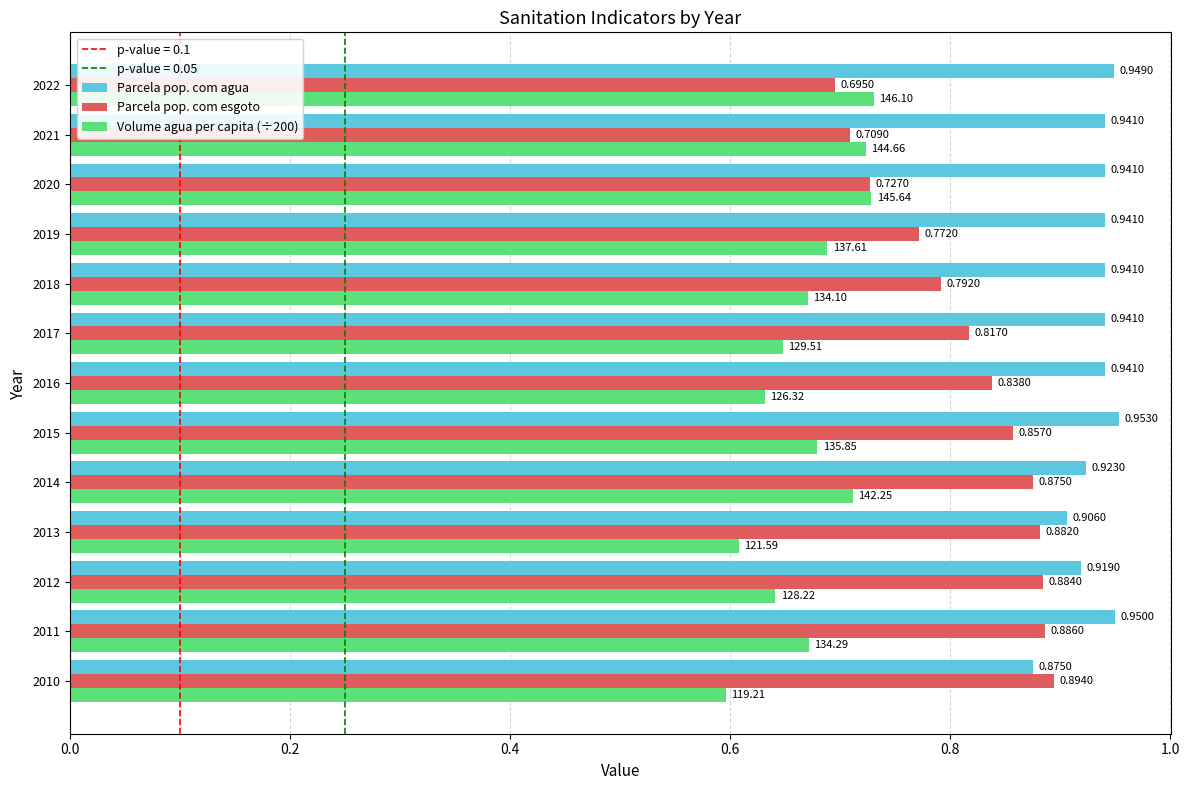

List the series in order of their overall mean, highest first.

Parcela pop. com agua, Parcela pop. com esgoto, Volume agua per capita (÷200)